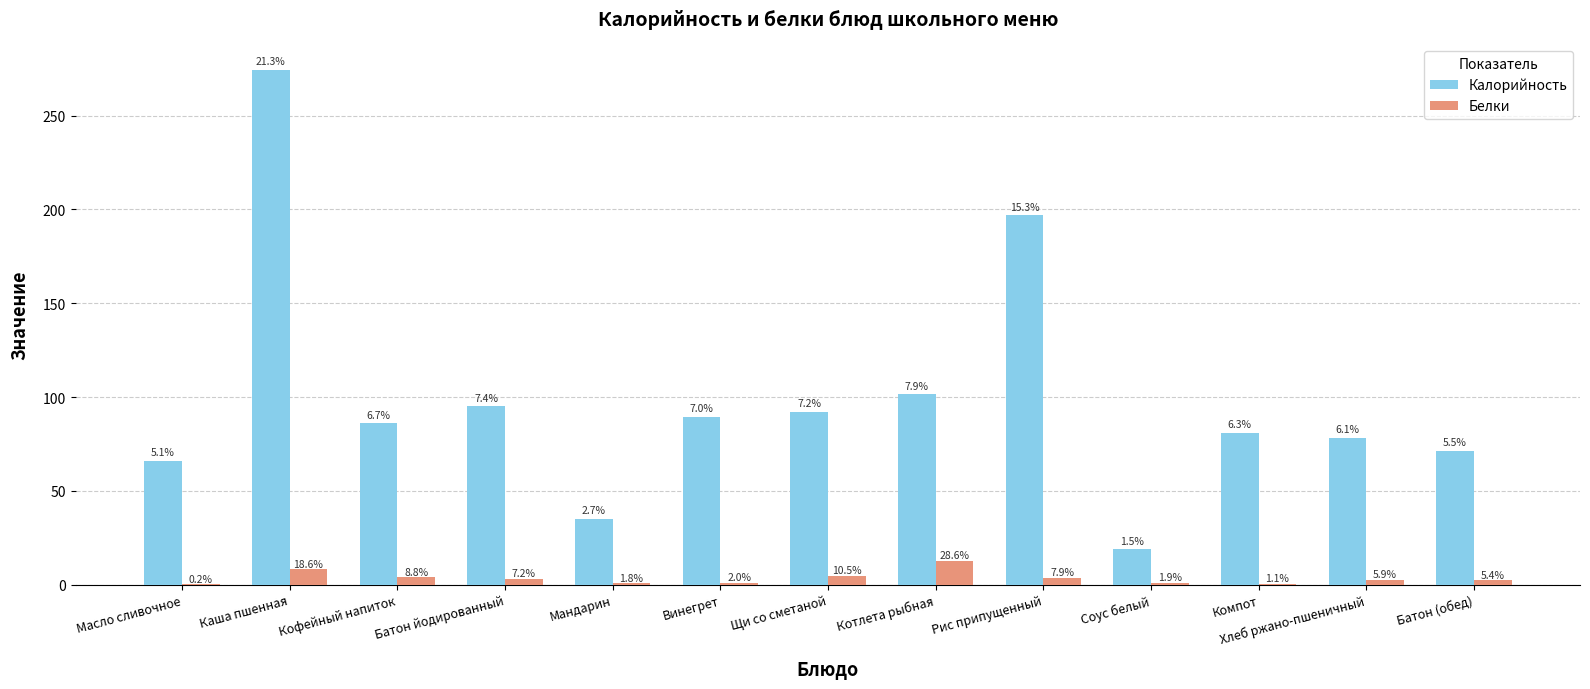

How many groups of bars are there?

13